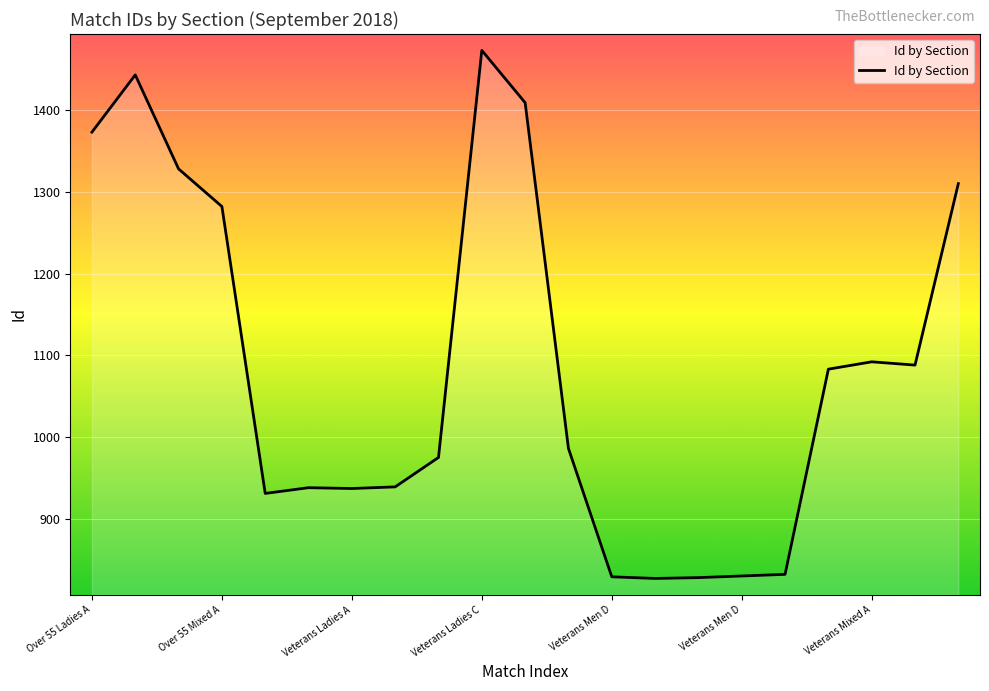

True or false: the data has more than 2 interior local peaks.

True